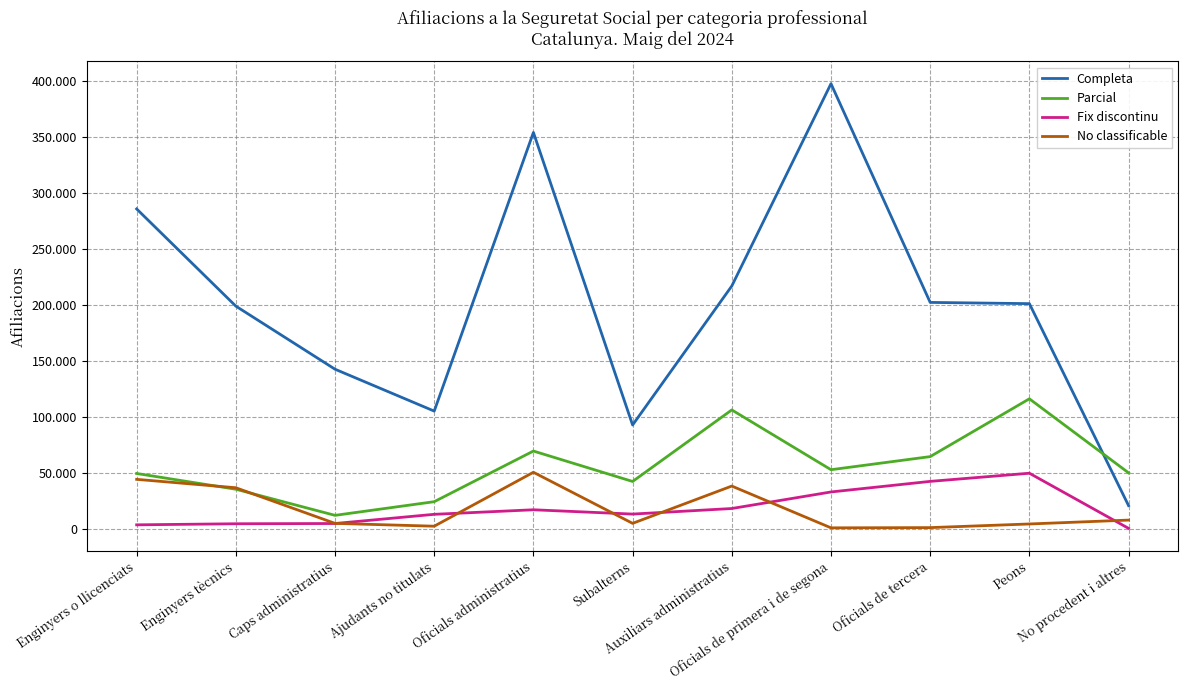

True or false: No classificable has more than 0 points higher than both neighbors.

True